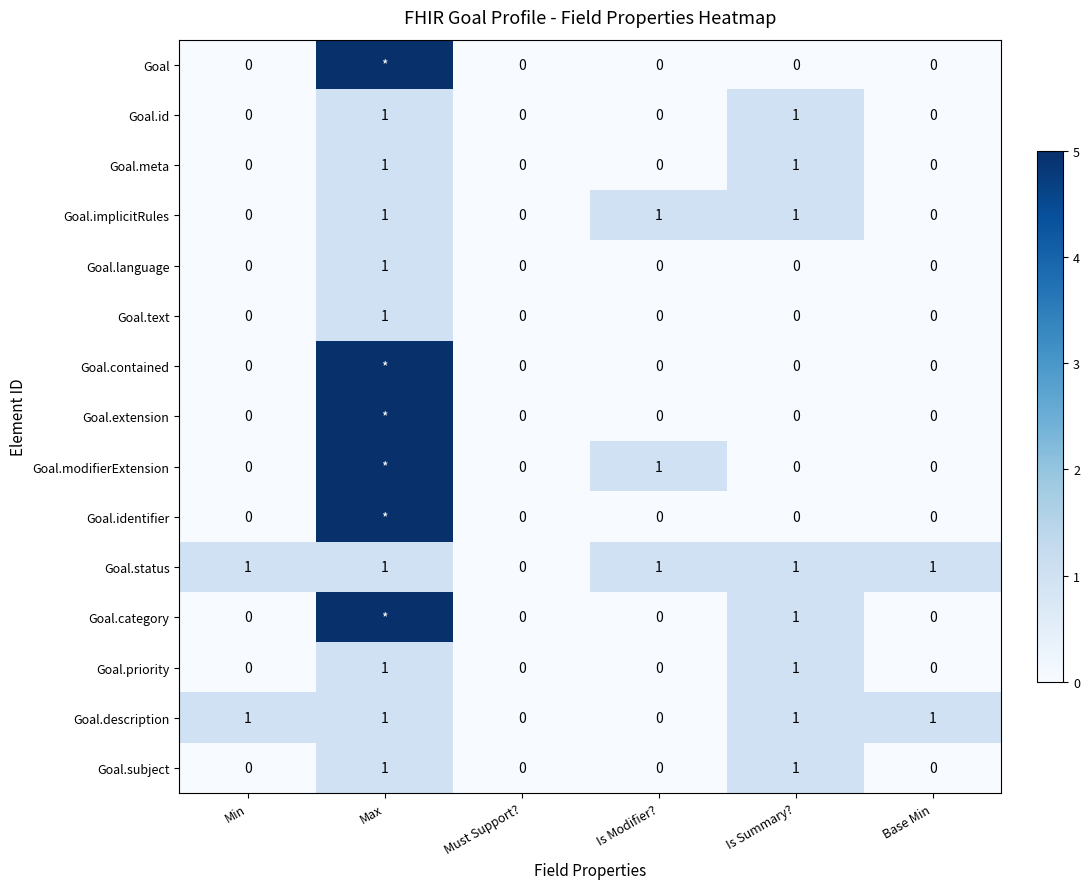

The value of Goal.description at Must Support? is 0. True or false?

True